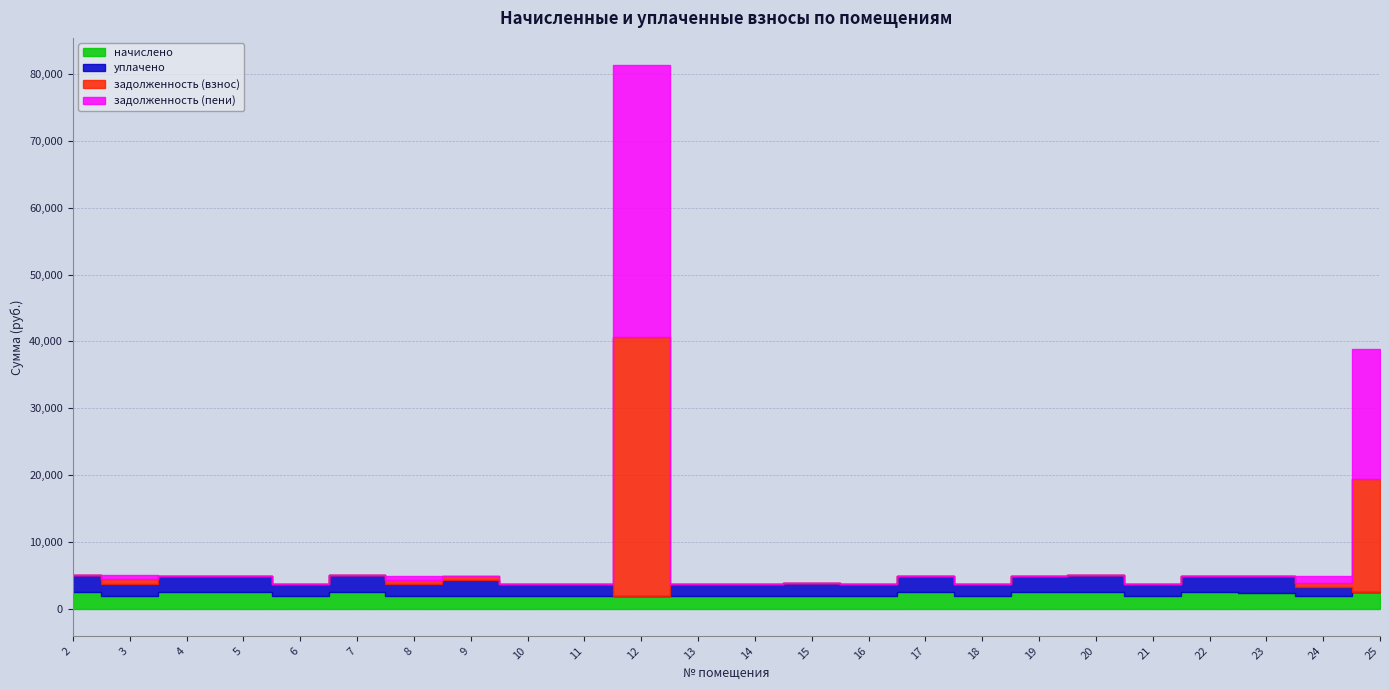

Reading left to right, transcribe all the data shown in this chart.

начислено: 2=2510.8	3=1873.0	4=2451.9	5=2451.9	6=1843.5	7=2499.8	8=1821.4	9=1850.9	10=1847.2	11=1843.5	12=1884.1	13=1873.0	14=1847.2	15=1891.4	16=1832.4	17=2477.7	18=1847.2	19=2462.9	20=2536.7	21=1839.8	22=2448.2	23=2411.3	24=1836.1	25=2459.2
уплачено: 2=2510.8	3=1873.0	4=2451.9	5=2451.9	6=1843.5	7=2499.8	8=1821.4	9=2467.8	10=1847.2	11=1843.5	12=0.0	13=1873.0	14=1847.2	15=1891.4	16=1832.4	17=2477.7	18=1847.2	19=2462.9	20=2536.7	21=1839.8	22=2448.2	23=2411.3	24=1413.0	25=0.0
задолженность (взнос): 2=0.0	3=624.3	4=0.0	5=0.0	6=0.0	7=0.0	8=607.1	9=617.0	10=0.0	11=0.0	12=38804.4	13=0.0	14=0.0	15=0.0	16=0.0	17=0.0	18=0.0	19=0.0	20=0.0	21=0.0	22=0.0	23=0.0	24=570.4	25=16949.4
задолженность (пени): 2=0.0	3=624.3	4=0.0	5=0.0	6=0.0	7=0.0	8=607.1	9=0.0	10=0.0	11=0.0	12=40688.5	13=0.0	14=0.0	15=0.0	16=0.0	17=0.0	18=0.0	19=0.0	20=0.0	21=0.0	22=0.0	23=0.0	24=993.4	25=19408.6